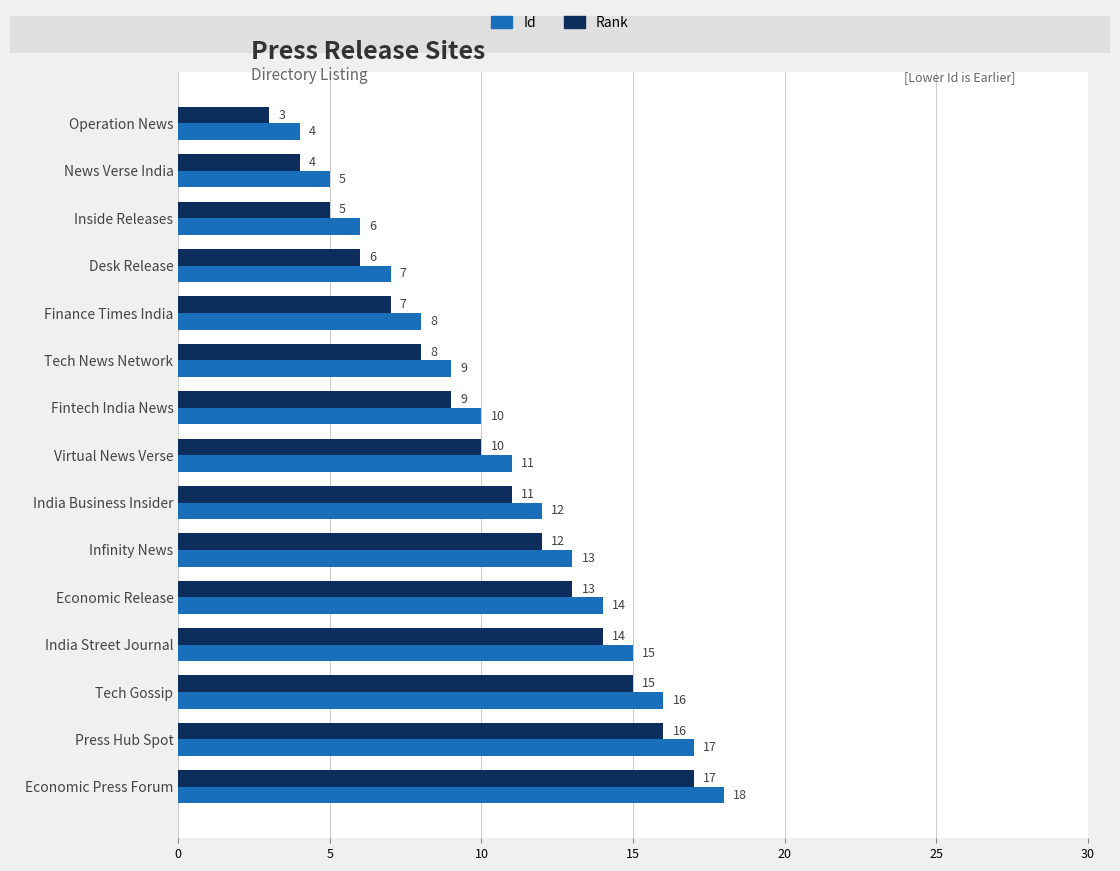

What is the total value across all series at News Verse India?

9